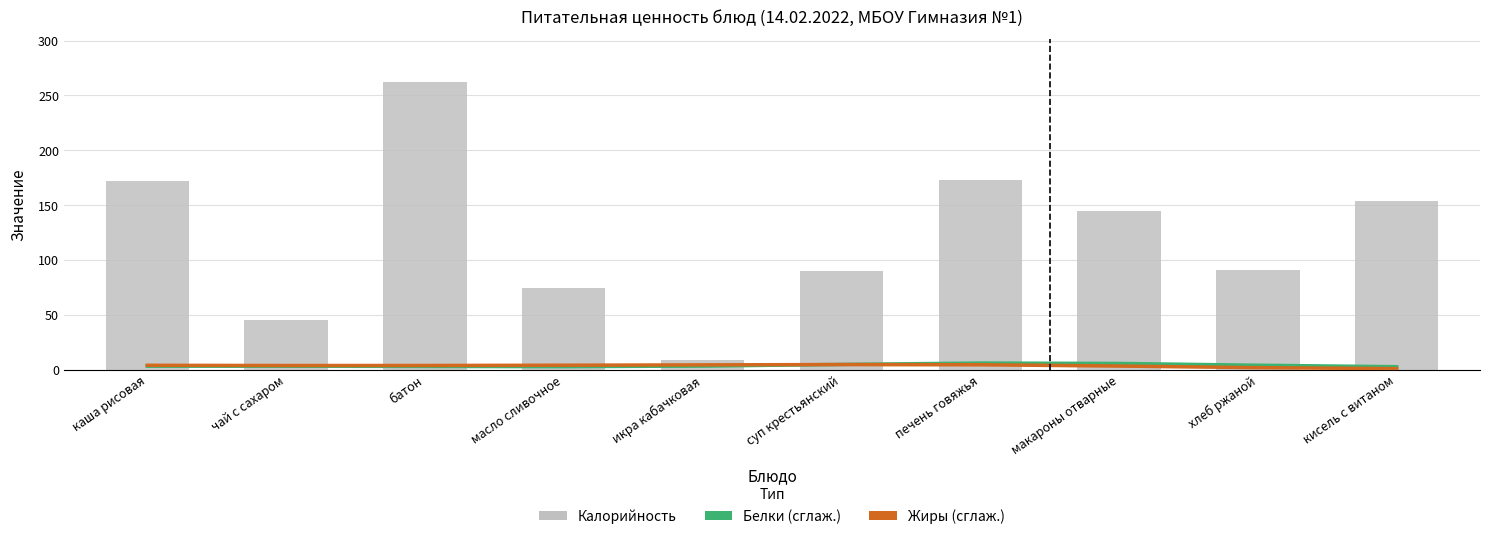

What is the label of the 10th bar from the right?

каша рисовая